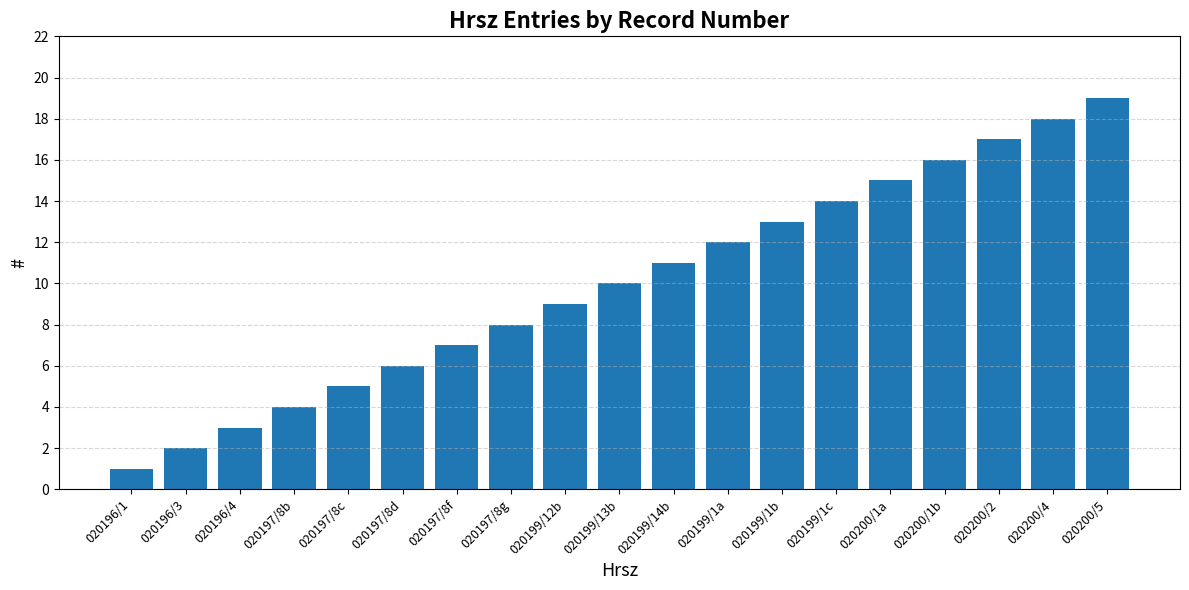

What is the ratio of the value at 020196/1 to the value at 020197/8f?

0.1